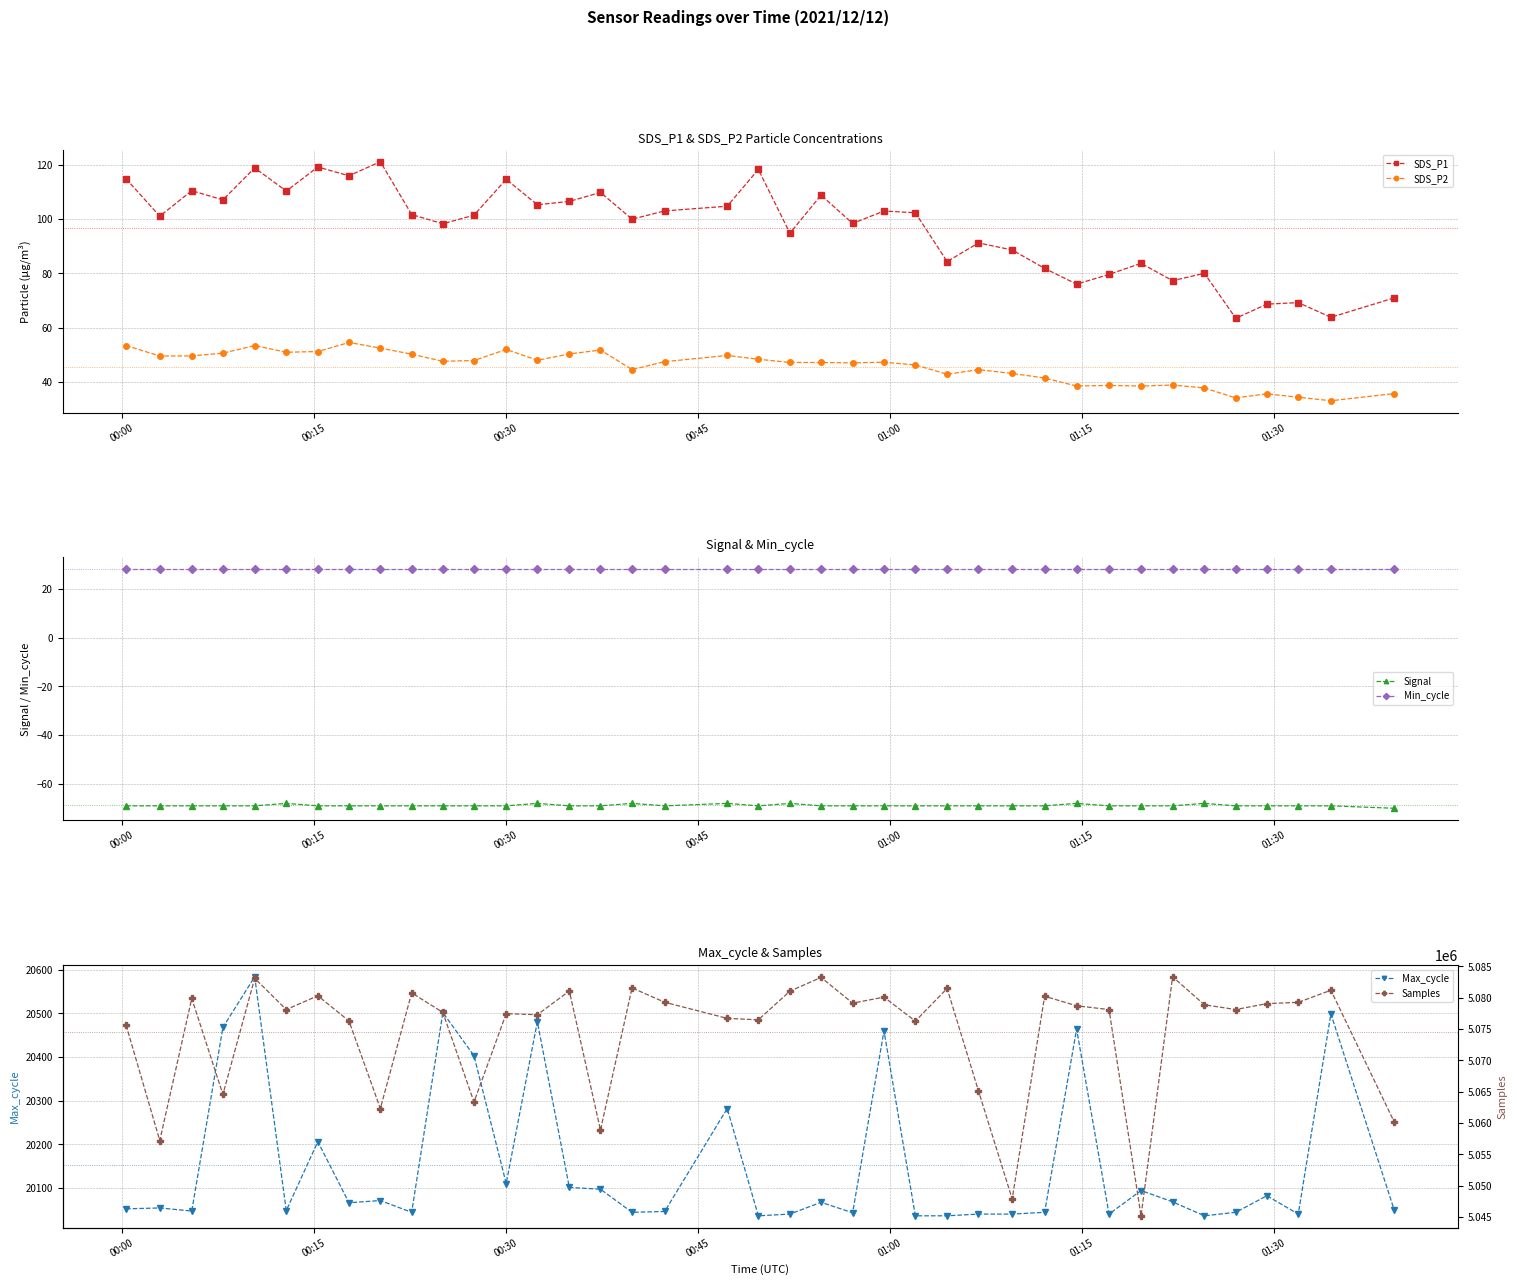

True or false: SDS_P1 and SDS_P2 cross at least once.

False